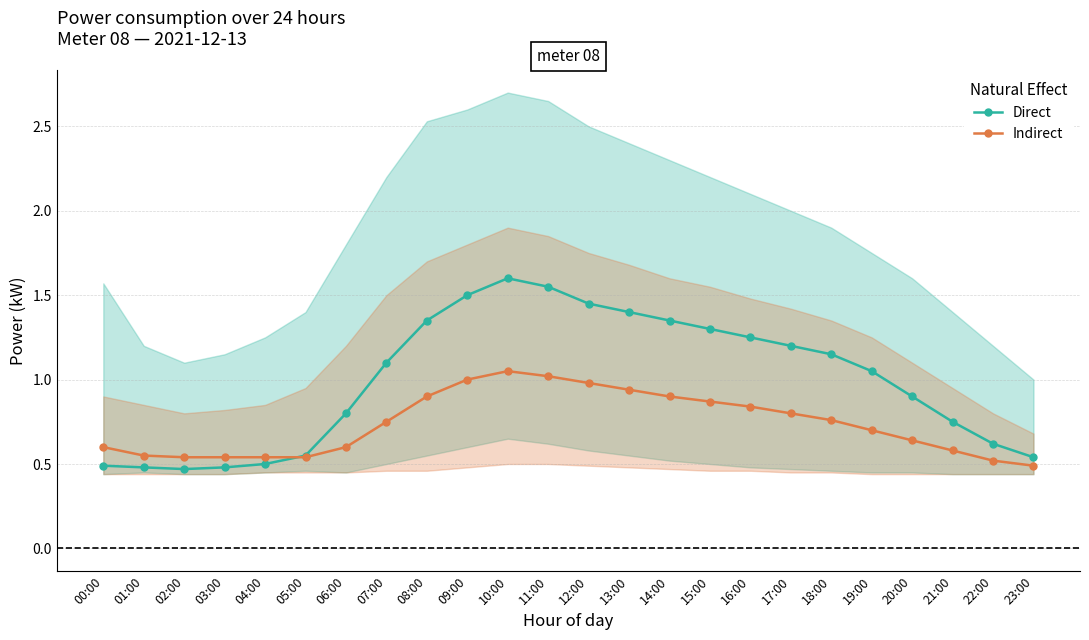

At which label does Direct reach its peak?

10:00